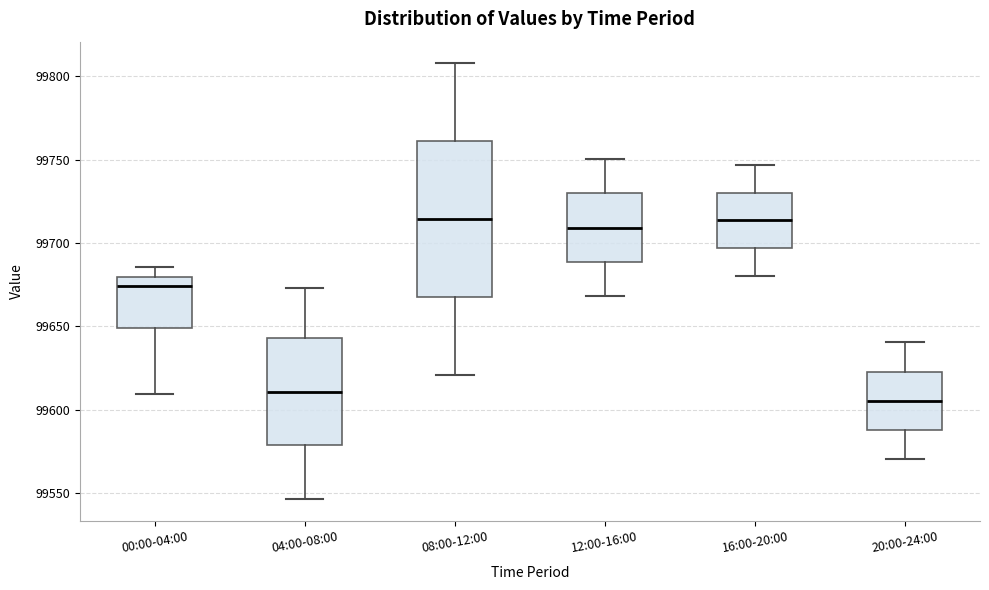

Reading left to right, transcribe this box plot: for each box, give where its median line is, the range the box spans, and where its two whiskers end, as read against the y-axis. The values are not printed on the chart, so give them approximately, as read against the axis.

00:00-04:00: median 99675, box 99650 to 99680, whiskers 99610 to 99685
04:00-08:00: median 99610, box 99580 to 99645, whiskers 99545 to 99675
08:00-12:00: median 99715, box 99665 to 99760, whiskers 99620 to 99810
12:00-16:00: median 99710, box 99690 to 99730, whiskers 99670 to 99750
16:00-20:00: median 99715, box 99695 to 99730, whiskers 99680 to 99745
20:00-24:00: median 99605, box 99590 to 99625, whiskers 99570 to 99640